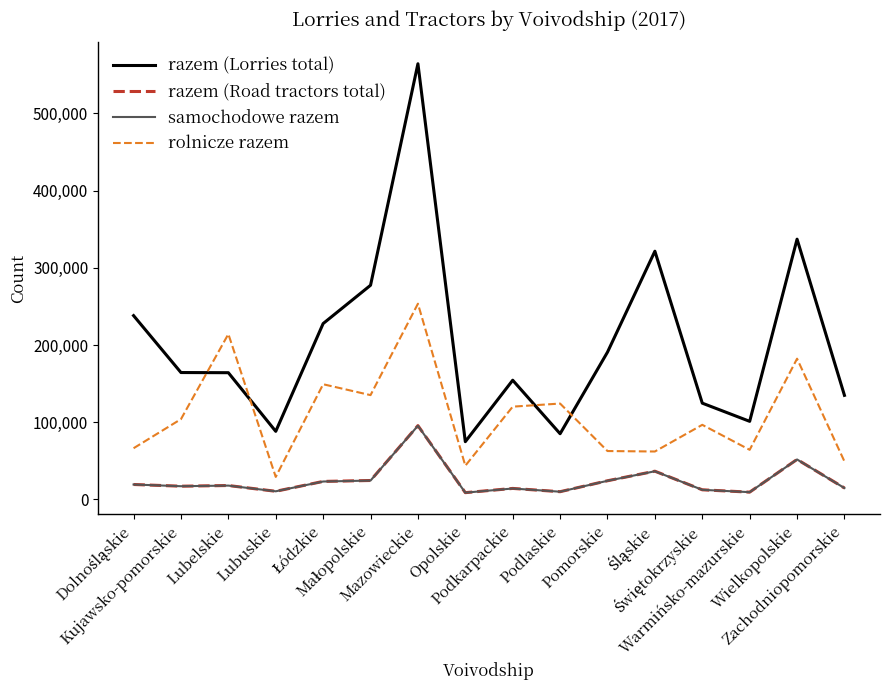

What is the maximum value for samochodowe razem?

95436